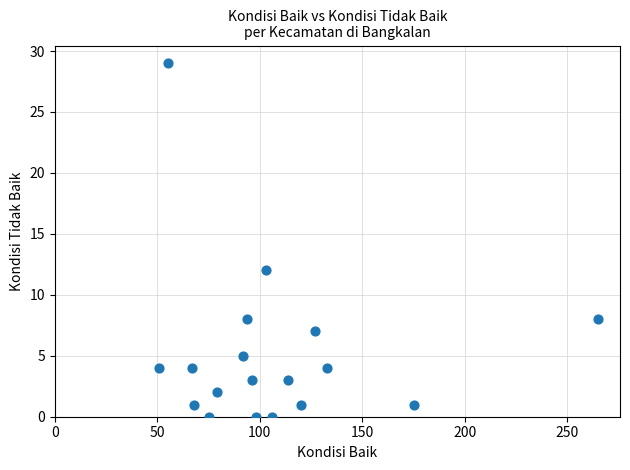

What is the range of X values (max minus min)?

214